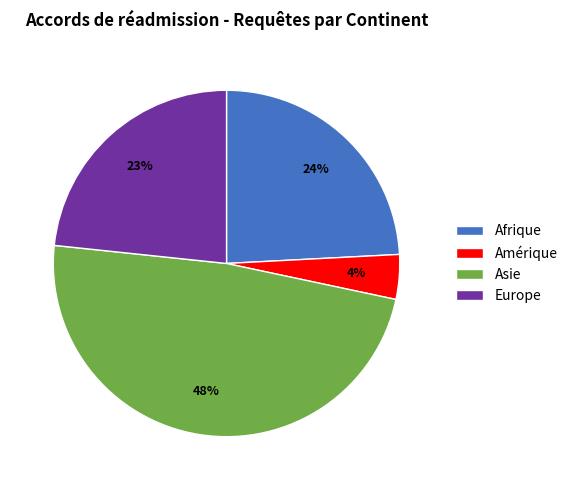

Combined, do Asie and Europe account for over 50%?

Yes